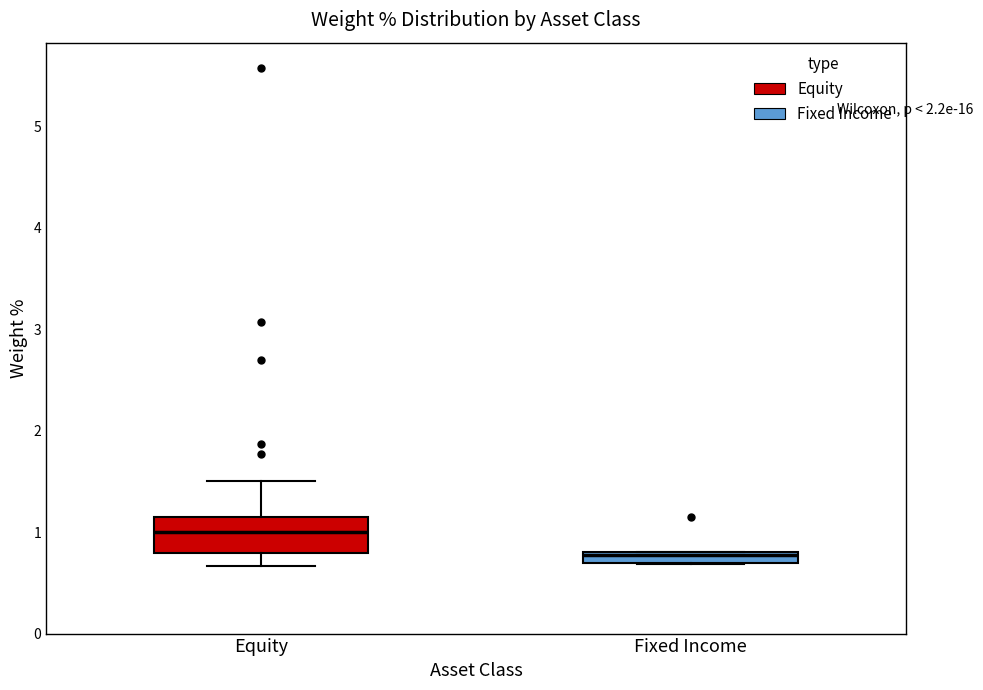

Comparing the boxes themselves (not the whiskers), which one is the tallest?

Equity